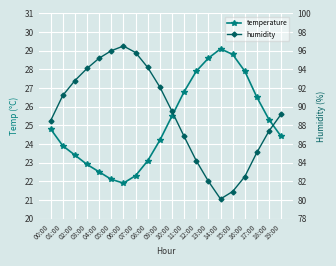

Which series has the largest total across all categories?

humidity